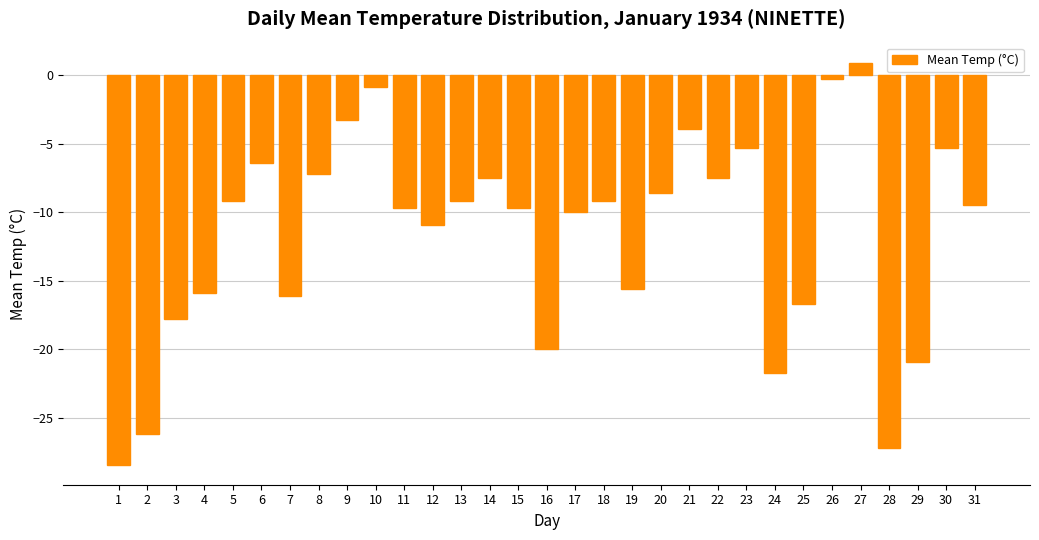

The chart shows a value of -9.7 at 11. True or false?

True